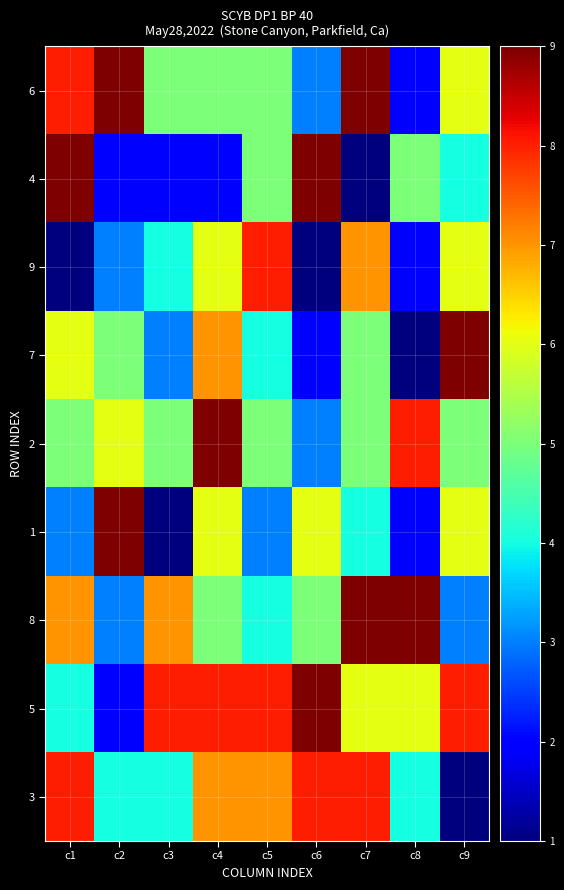

Count the number of categories in the chart.

9